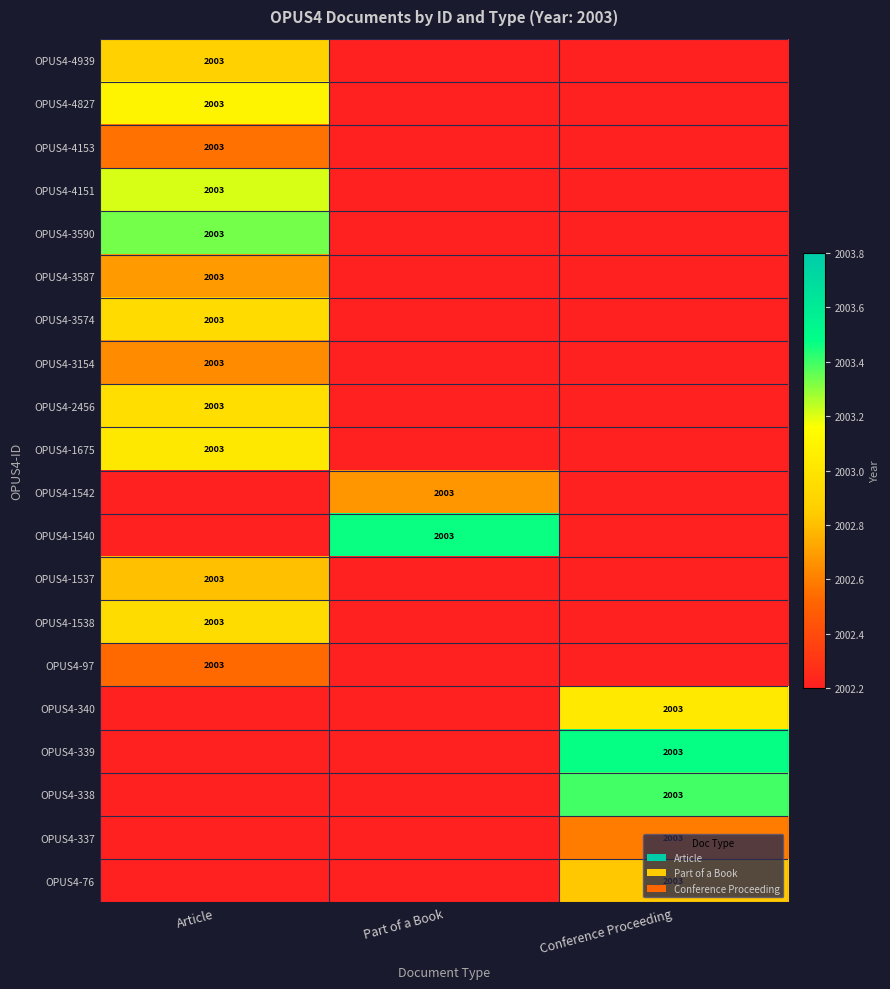

The OPUS4-4151 series shows 2003.0 at Article. True or false?

True